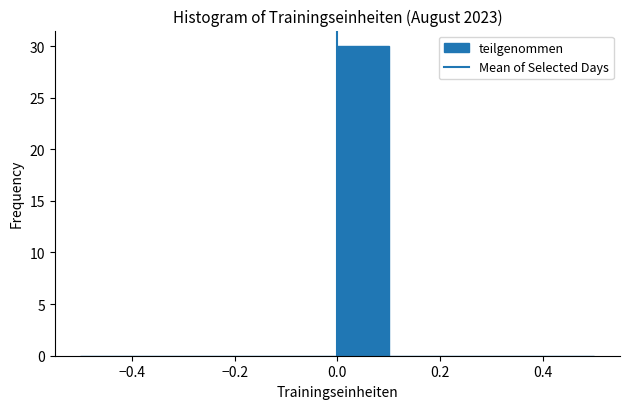

How tall is the bar that spans 0.0 to 0.1 on the x-axis? The values are not printed on the chart, so give them approximately, as read against the axis.

30